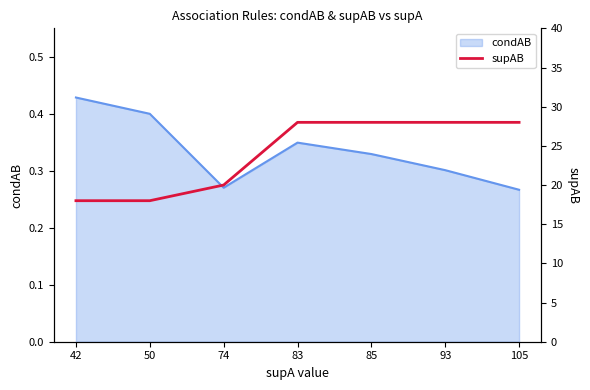

Which category has the highest value in the condAB series?

42